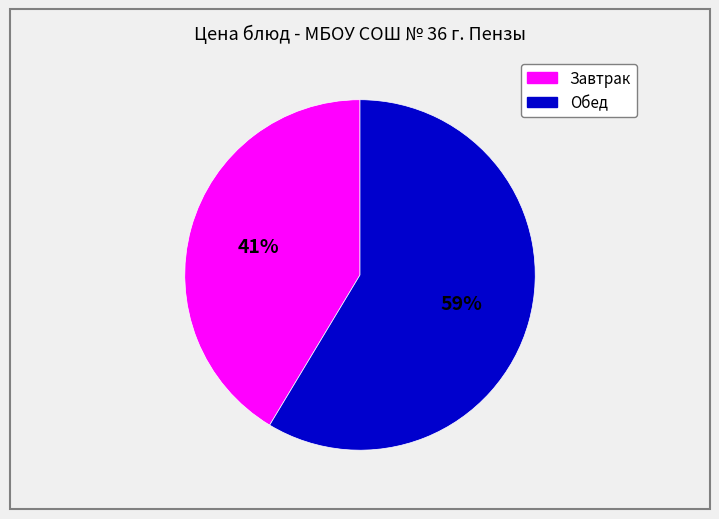

Rank the categories by value from lowest to highest.

Завтрак, Обед